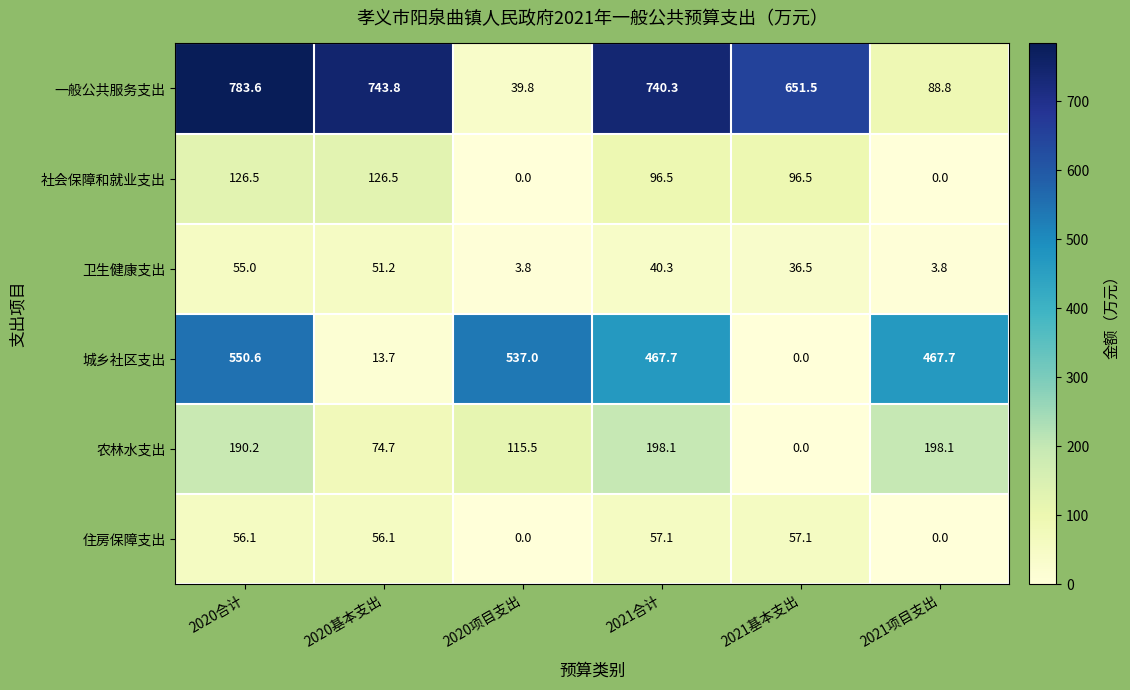

Rank the series at 2020基本支出 from highest to lowest value.

一般公共服务支出, 社会保障和就业支出, 农林水支出, 住房保障支出, 卫生健康支出, 城乡社区支出